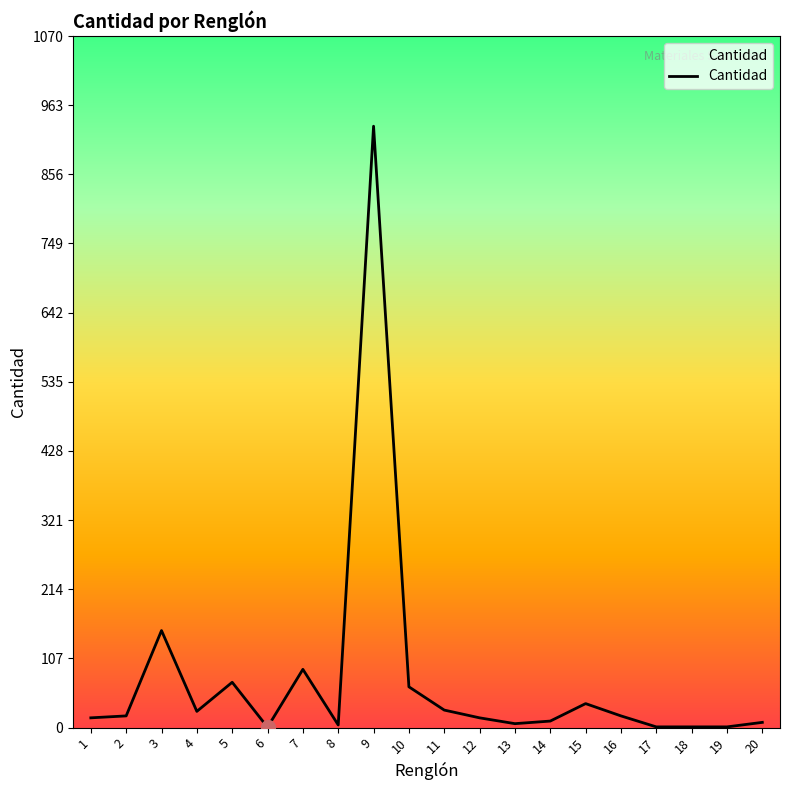

What is the average value?

74.5